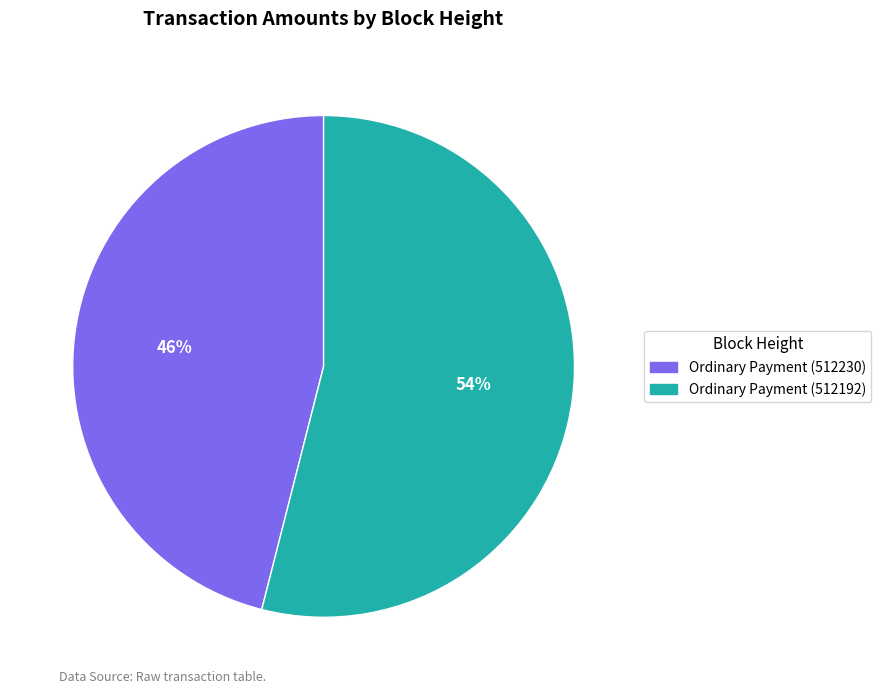

Is Ordinary Payment (512192) the majority of the pie?

Yes